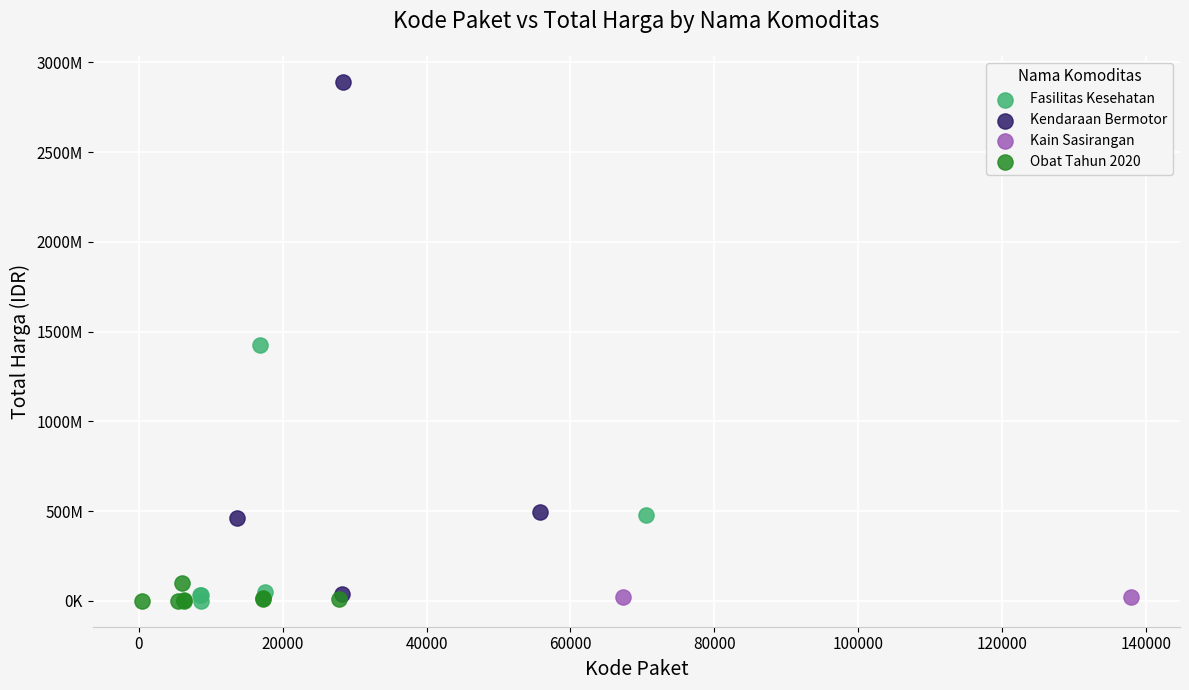

What are all the series names shown in the legend?

Fasilitas Kesehatan, Kendaraan Bermotor, Kain Sasirangan, Obat Tahun 2020